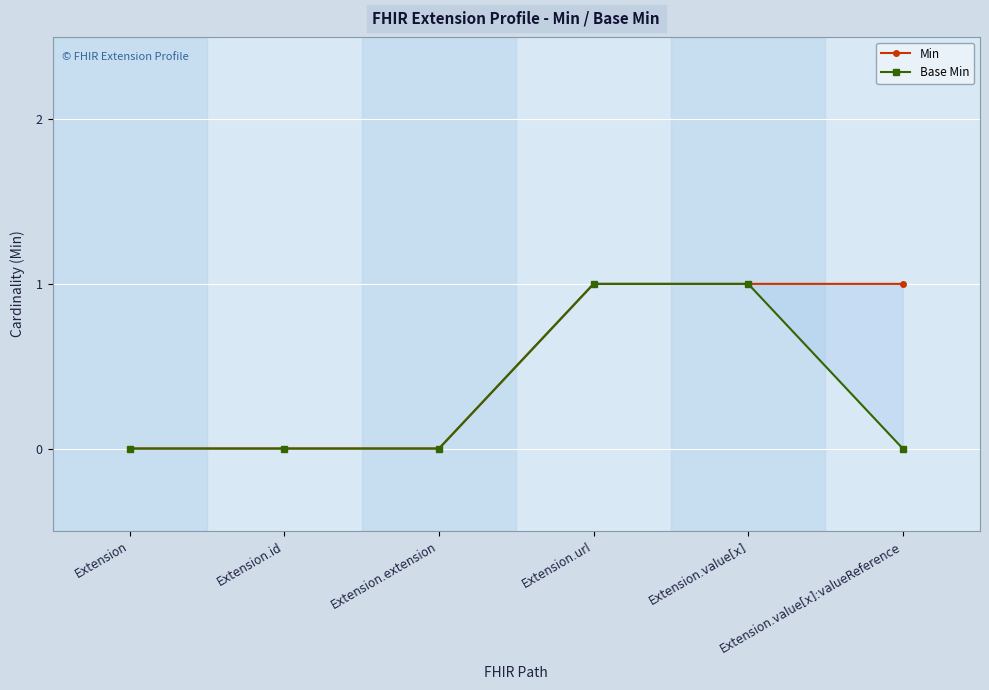

Rank the series by their average value, from lowest to highest.

Base Min, Min